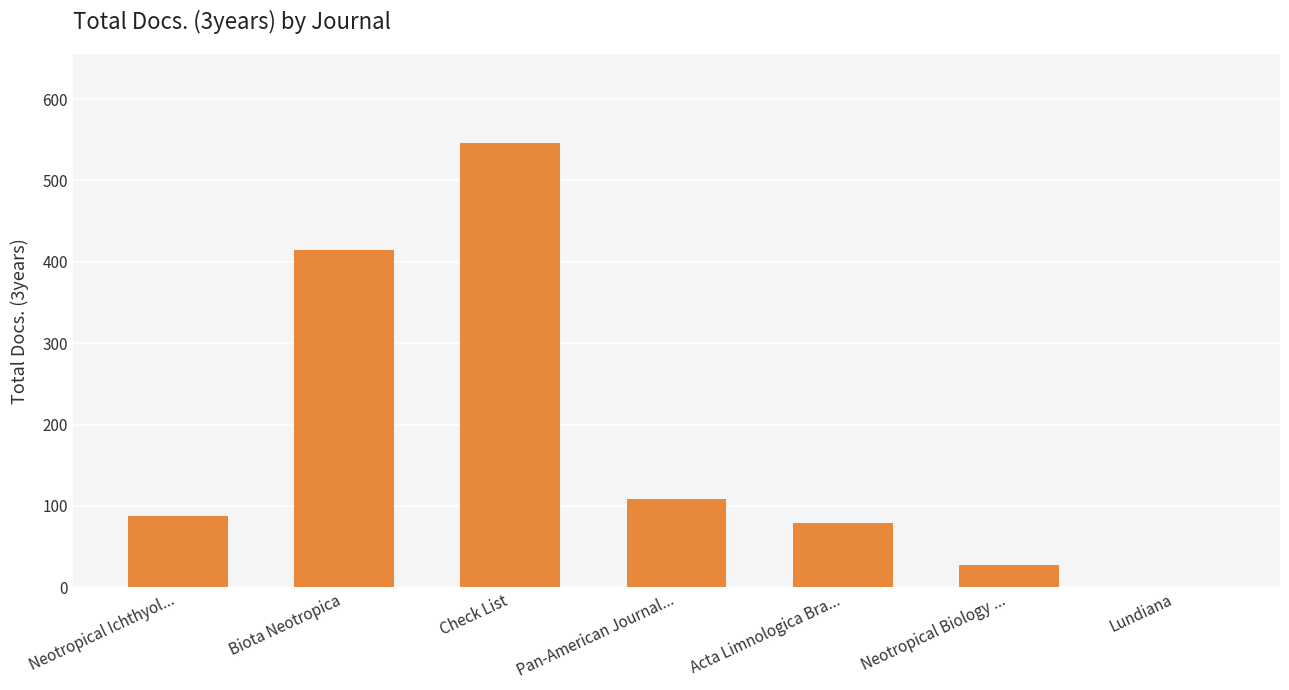

True or false: the data shows 415 at Biota Neotropica.

True